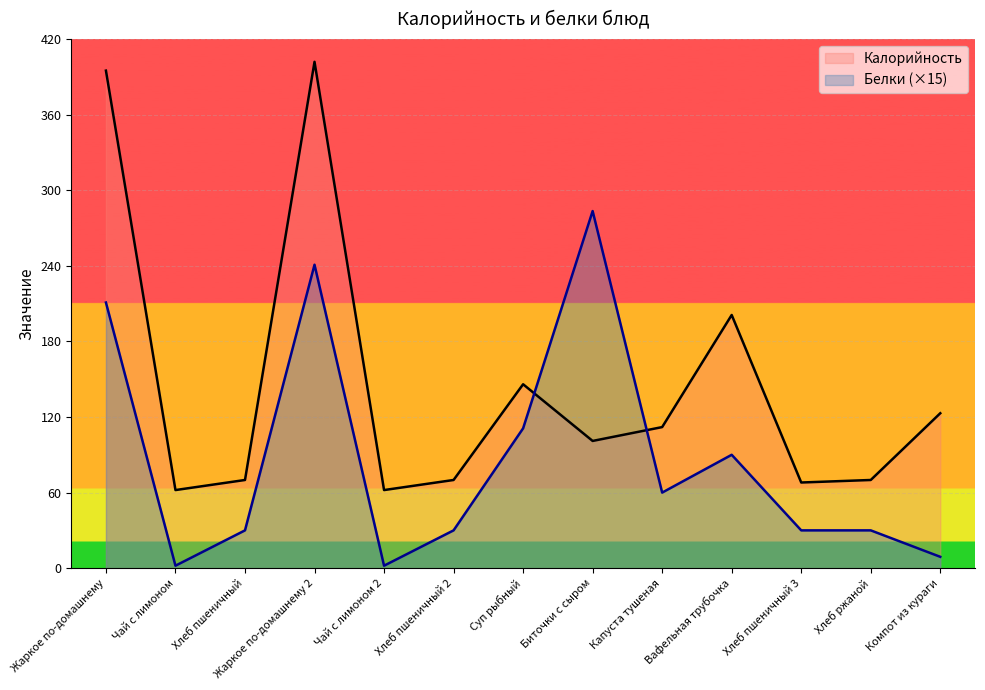

Read the Калорийность value at Суп рыбный.

146.0